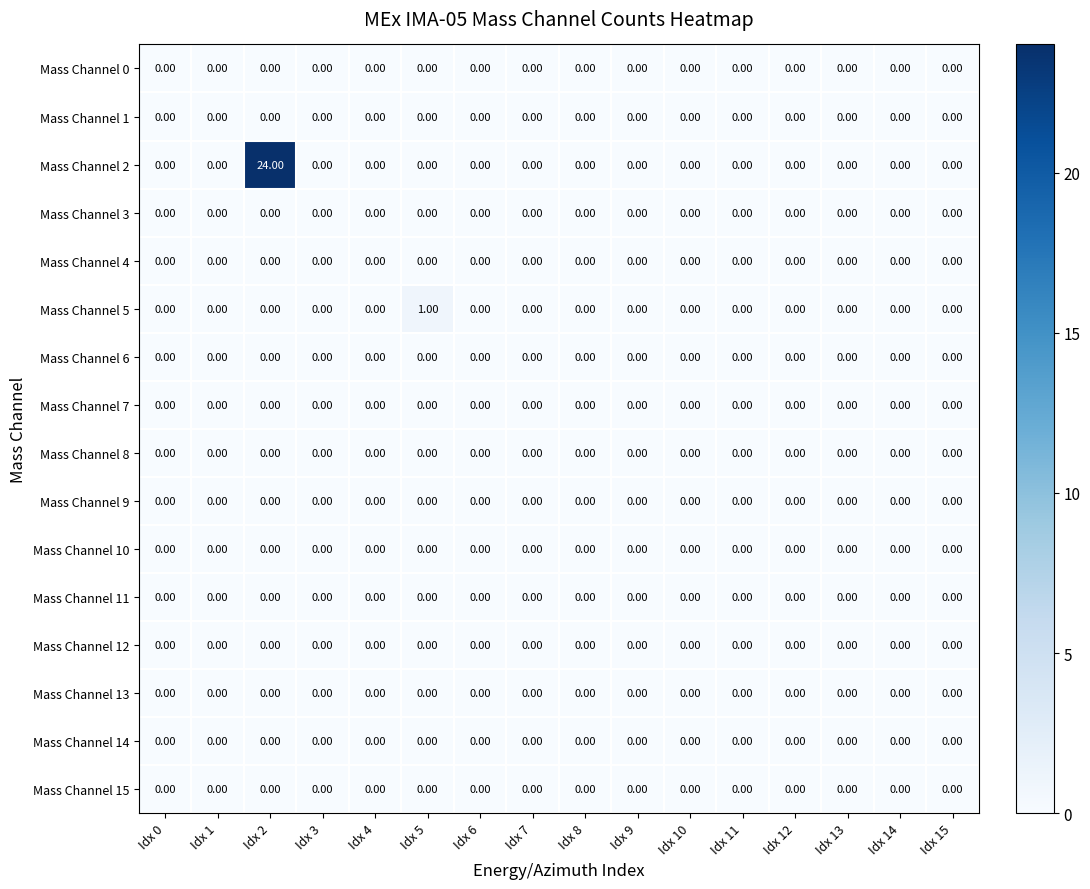

At which category is the sum across all series the highest?

Idx 2